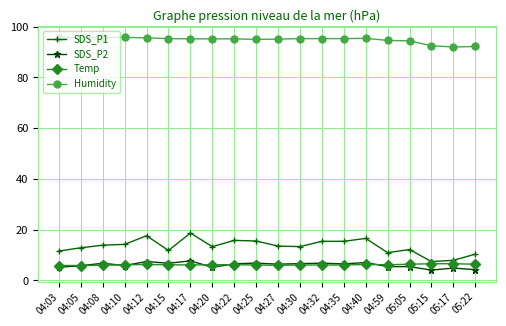

How many data points does each series have?

20